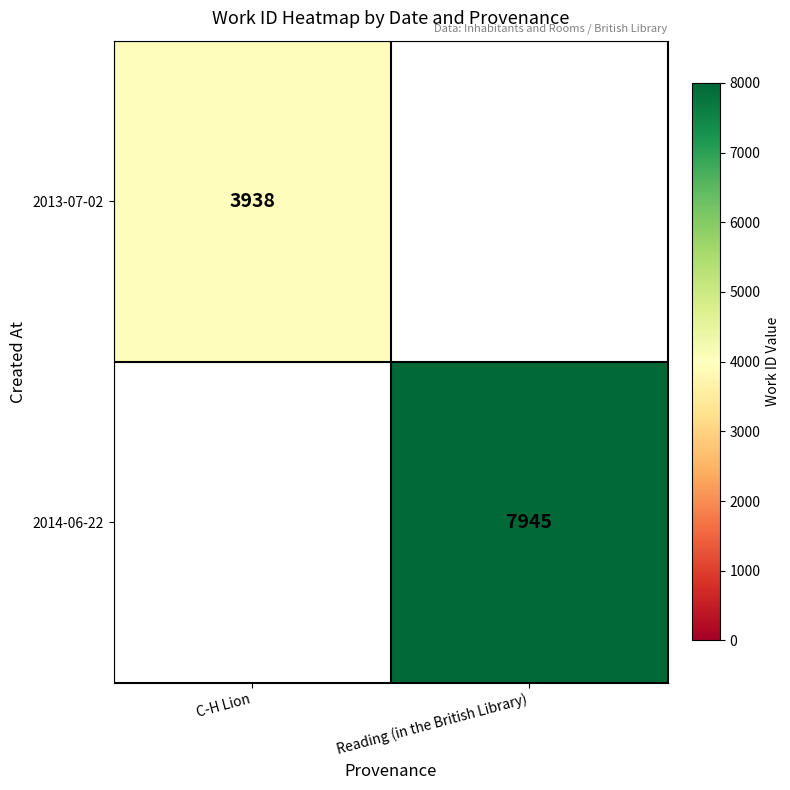

At how many categories does at least one series exceed 4936?

1